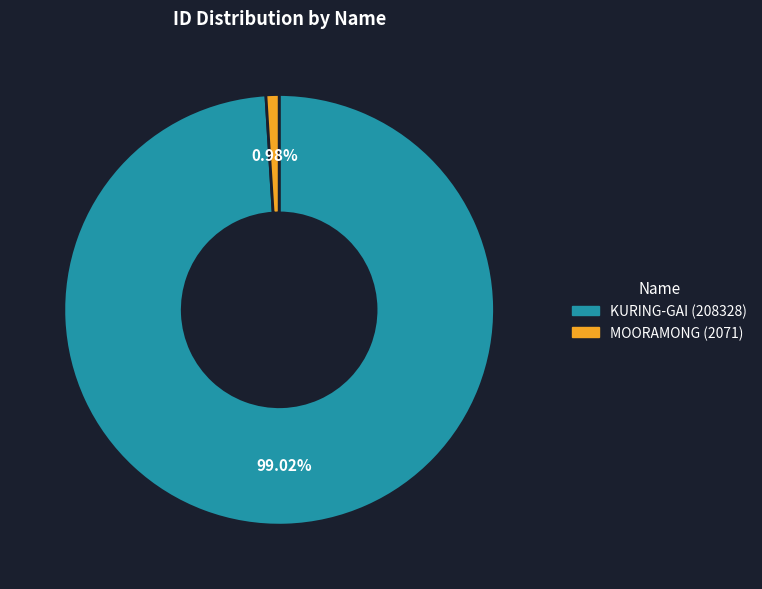

Which category has the smallest portion of the pie?

MOORAMONG